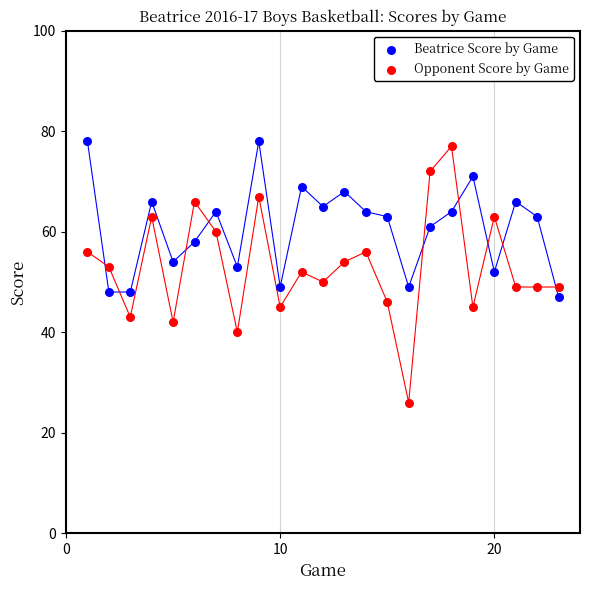

Which series has the widest spread of Y values?

Opponent Score by Game